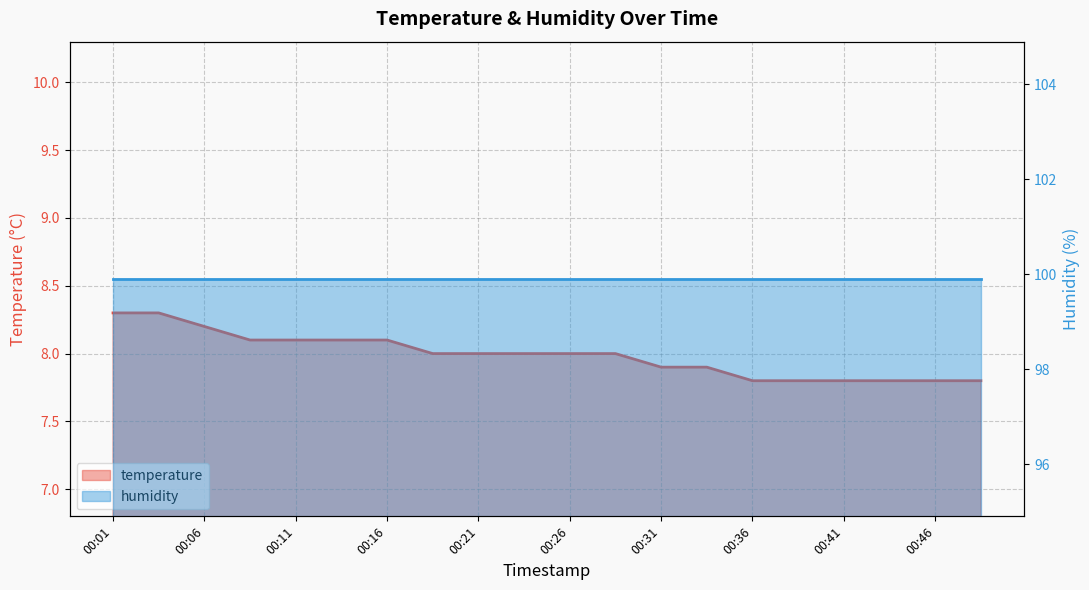

Count the values in the range 7 to 8.

13